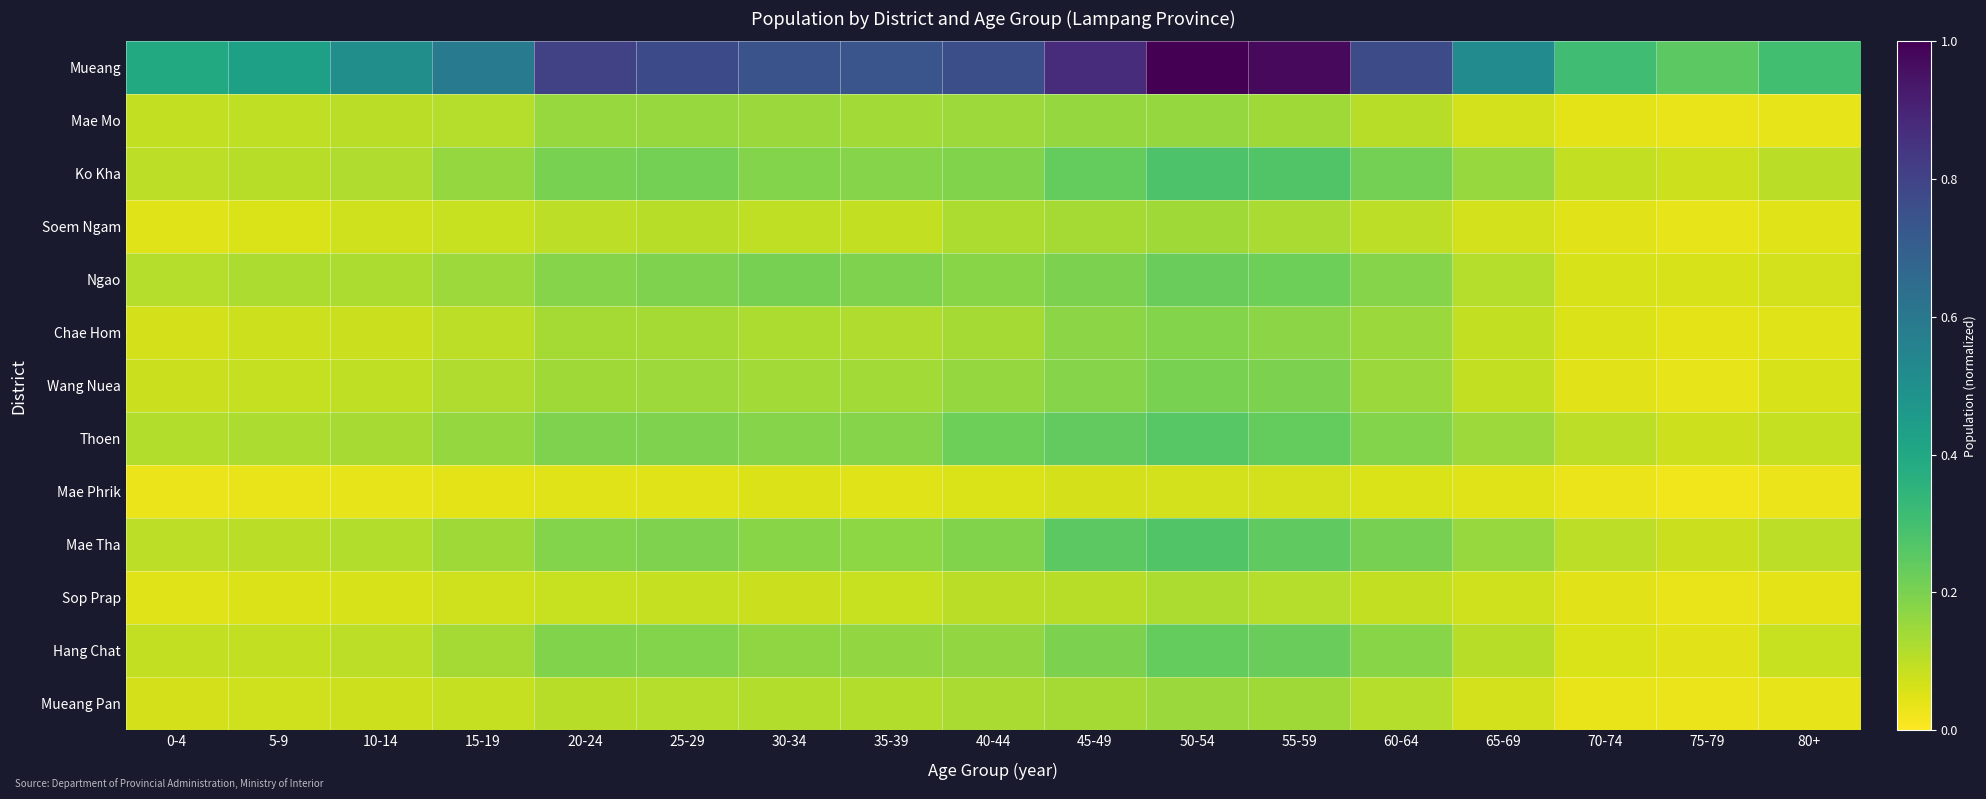

Which series has the largest range (max minus min)?

Mueang